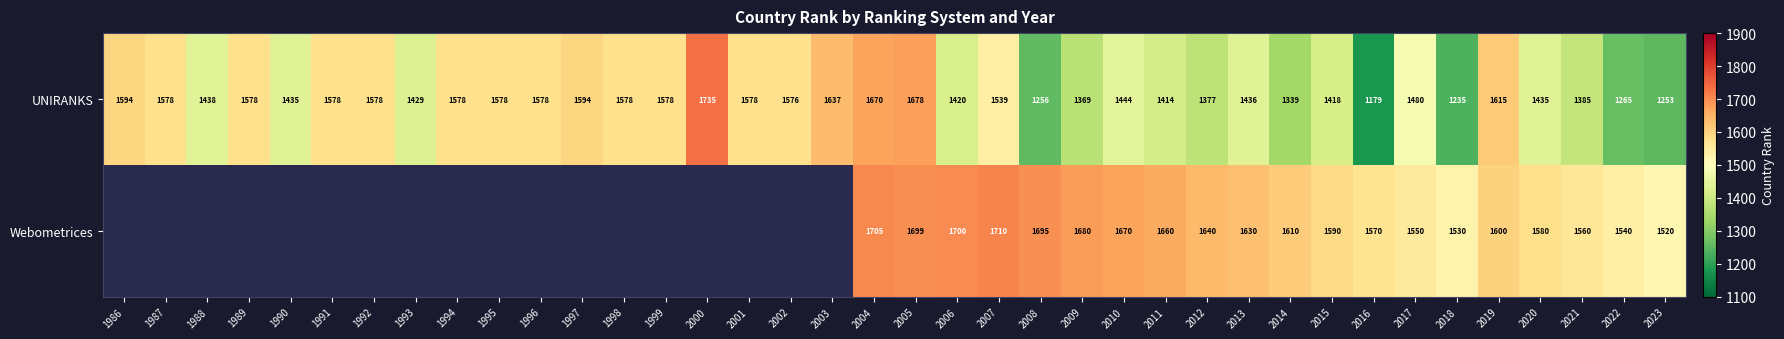

At 2007, list the series in order from largest to smallest.

Webometrices, UNIRANKS